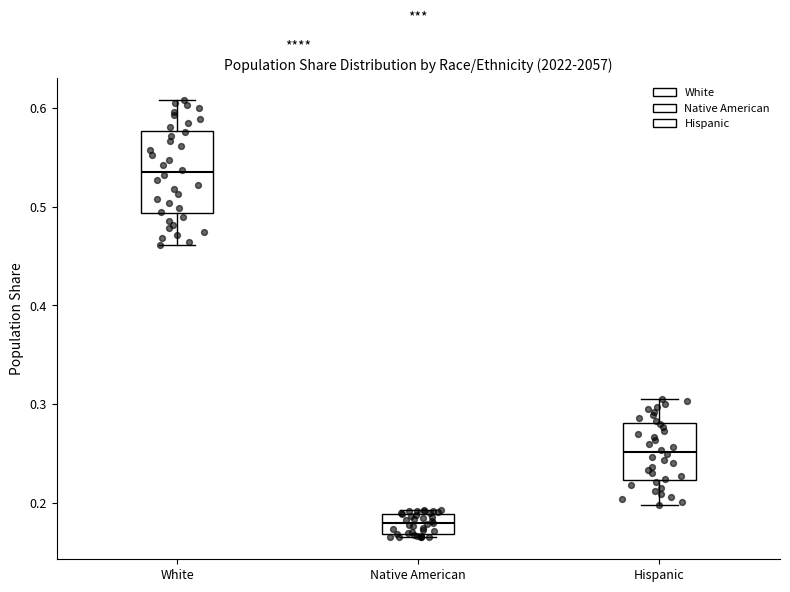

Where does the median line of the box for White sit on the y-axis? The values are not printed on the chart, so give them approximately, as read against the axis.

0.53